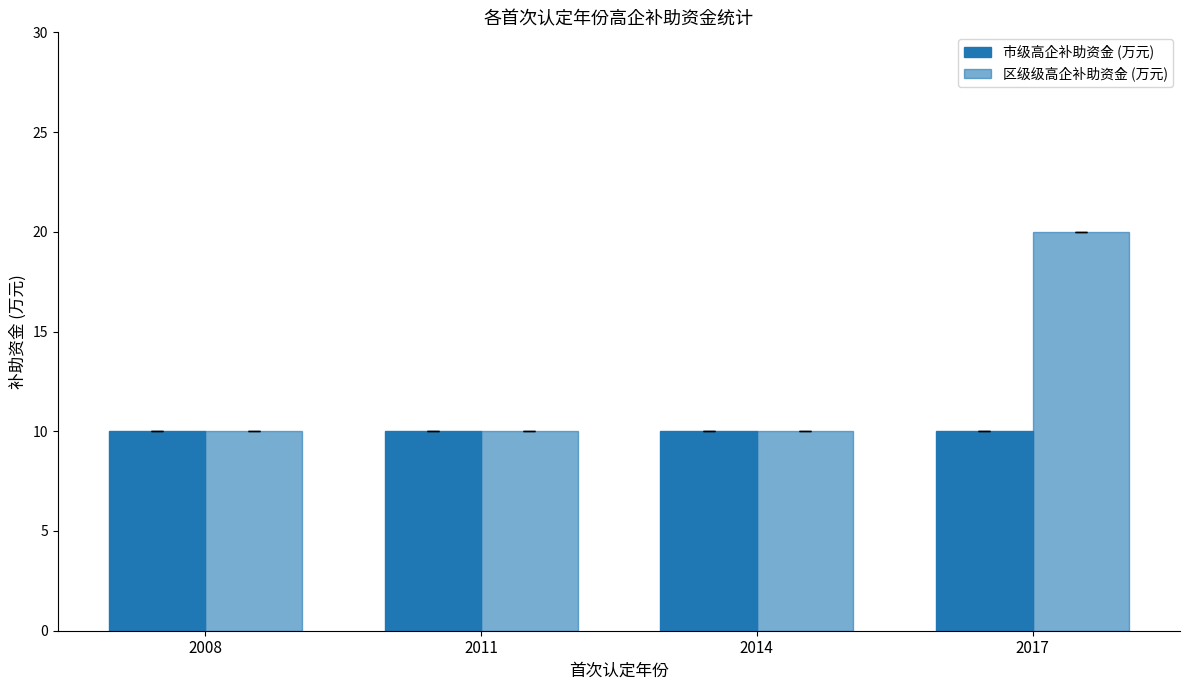

How many groups of bars are there?

4